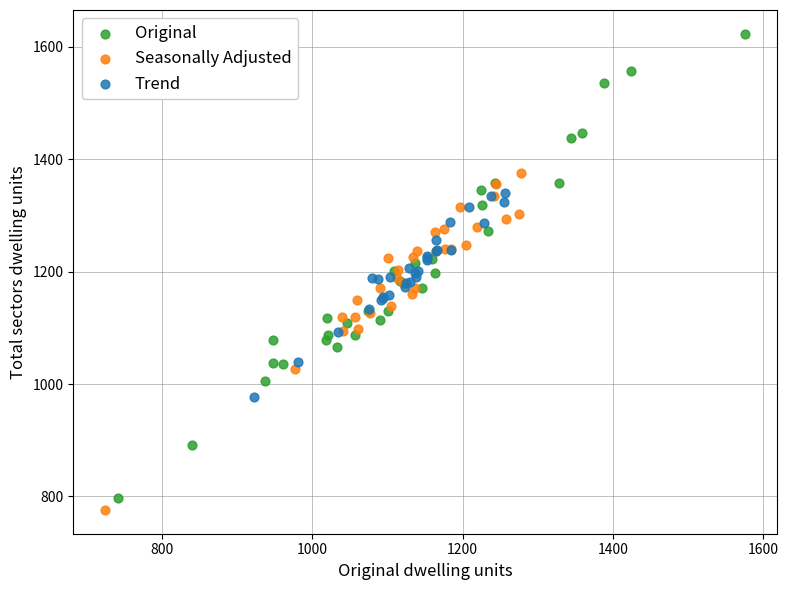

Which series reaches the maximum Y coordinate?

Original